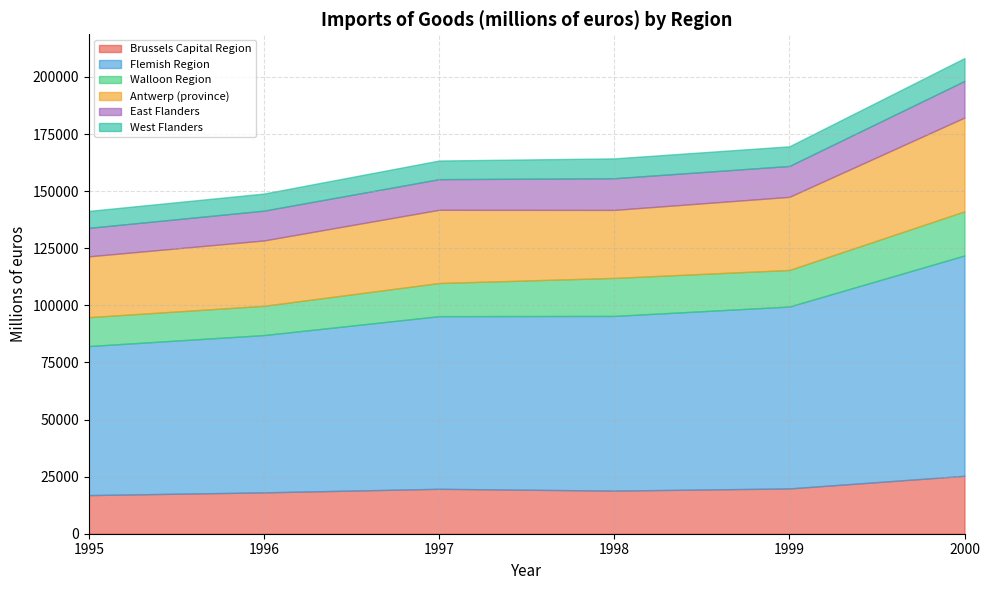

What is the greatest value displayed?

96498.5